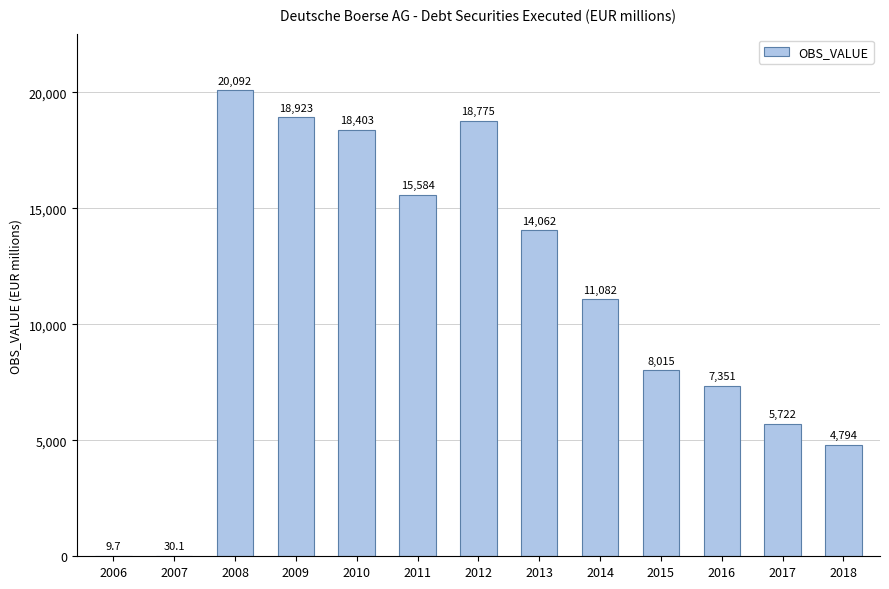

Count the number of data series in this chart.

1